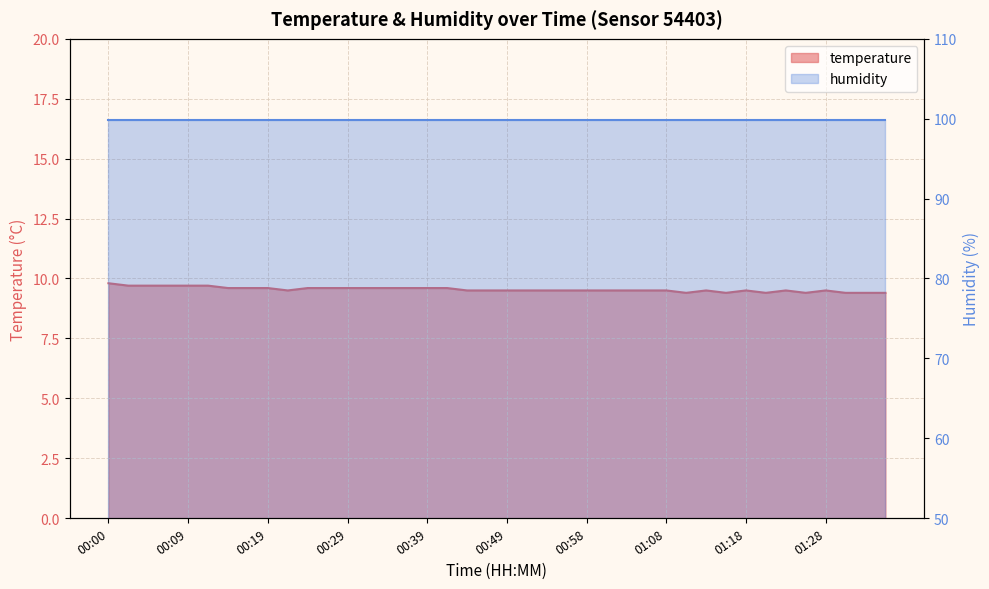

Reading right to left, extract all data points from this chart.

01:35=9.4	01:33=9.4	01:30=9.4	01:28=9.5	01:25=9.4	01:23=9.5	01:20=9.4	01:18=9.5	01:16=9.4	01:13=9.5	01:11=9.4	01:08=9.5	01:06=9.5	01:03=9.5	01:01=9.5	00:58=9.5	00:56=9.5	00:54=9.5	00:51=9.5	00:49=9.5	00:46=9.5	00:44=9.5	00:41=9.6	00:39=9.6	00:36=9.6	00:34=9.6	00:31=9.6	00:29=9.6	00:27=9.6	00:24=9.6	00:22=9.5	00:19=9.6	00:17=9.6	00:14=9.6	00:12=9.7	00:09=9.7	00:07=9.7	00:05=9.7	00:02=9.7	00:00=9.8